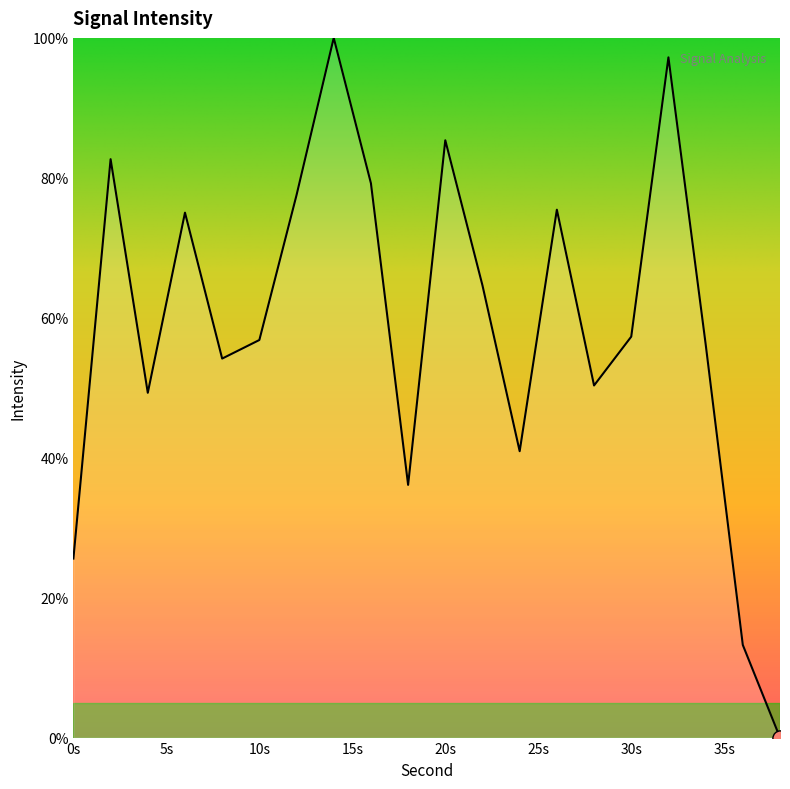

What is the difference between the maximum and minimum values?

100.0